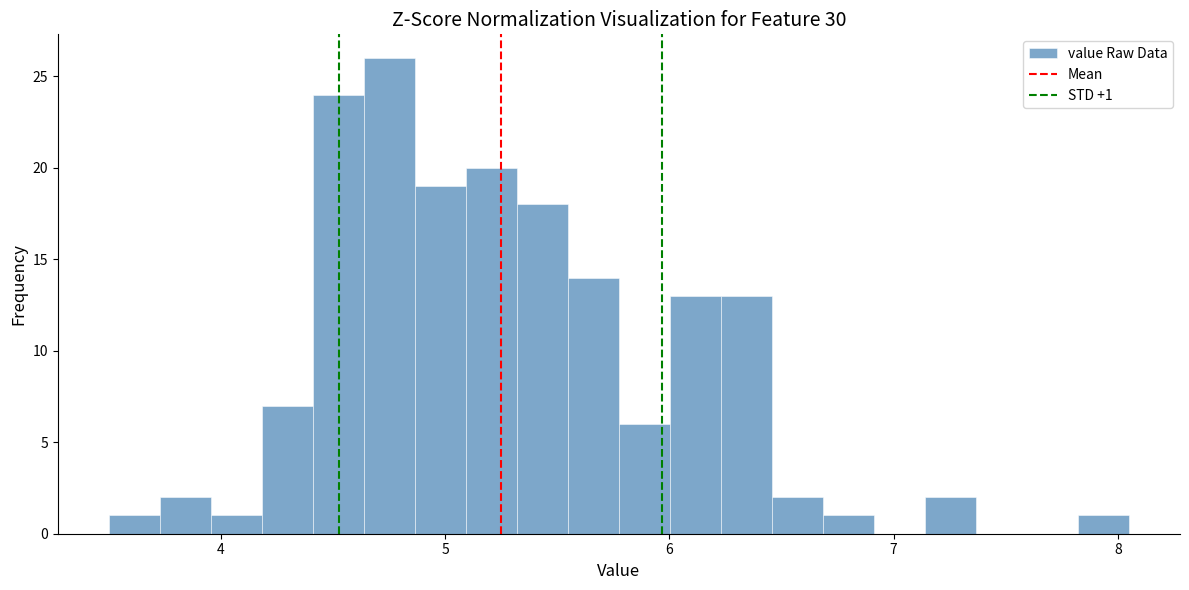

Read against the x-axis, roughly where is the centre of the tallest bar?

4.8